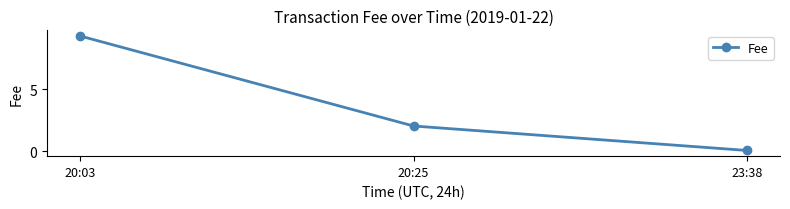

What is the value of the 1st point from the left?

9.3